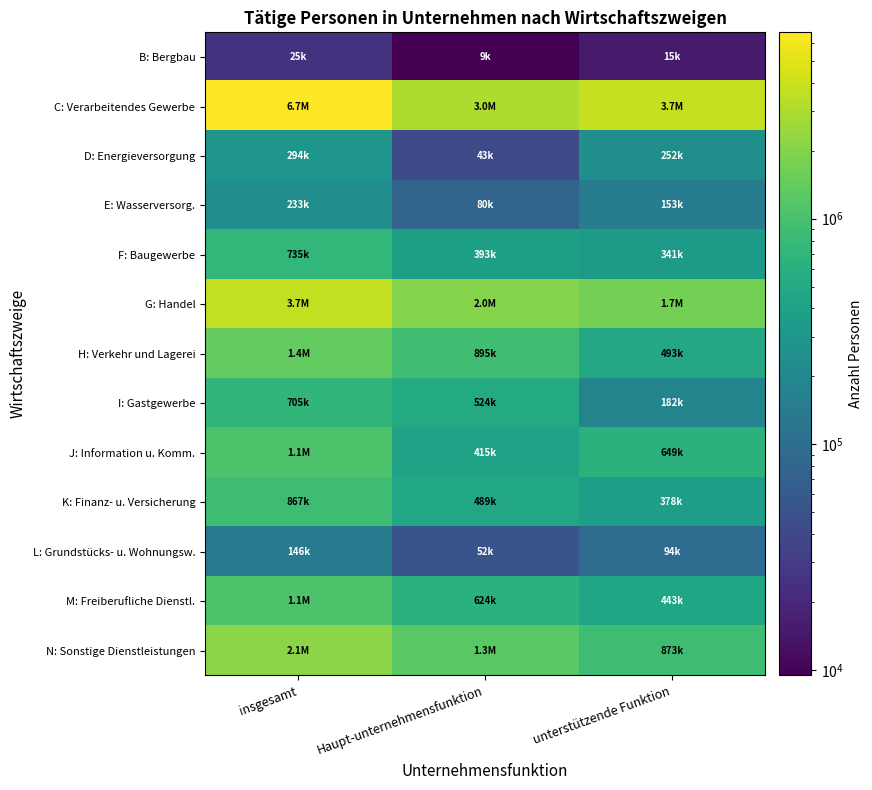

Rank the series at unterstützende Funktion from highest to lowest value.

C: Verarbeitendes Gewerbe, G: Handel, N: Sonstige Dienstleistungen, J: Information u. Komm., H: Verkehr und Lagerei, M: Freiberufliche Dienstl., K: Finanz- u. Versicherung, F: Baugewerbe, D: Energieversorgung, I: Gastgewerbe, E: Wasserversorg., L: Grundstücks- u. Wohnungsw., B: Bergbau